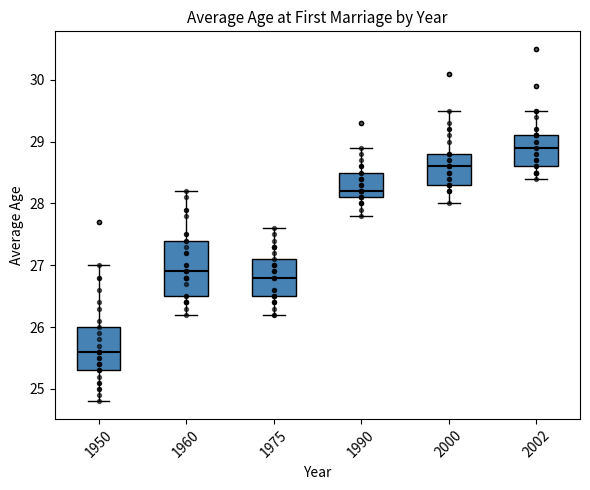

Which box has the lowest median line?

1950